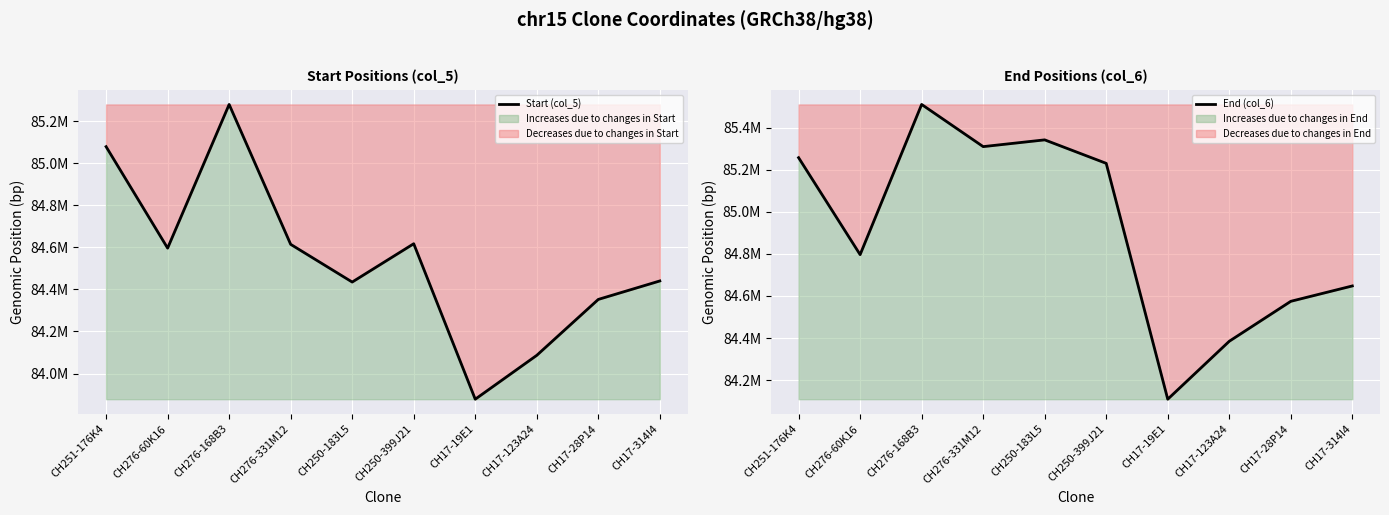

True or false: Start (col_5) and End (col_6) cross at least once.

False